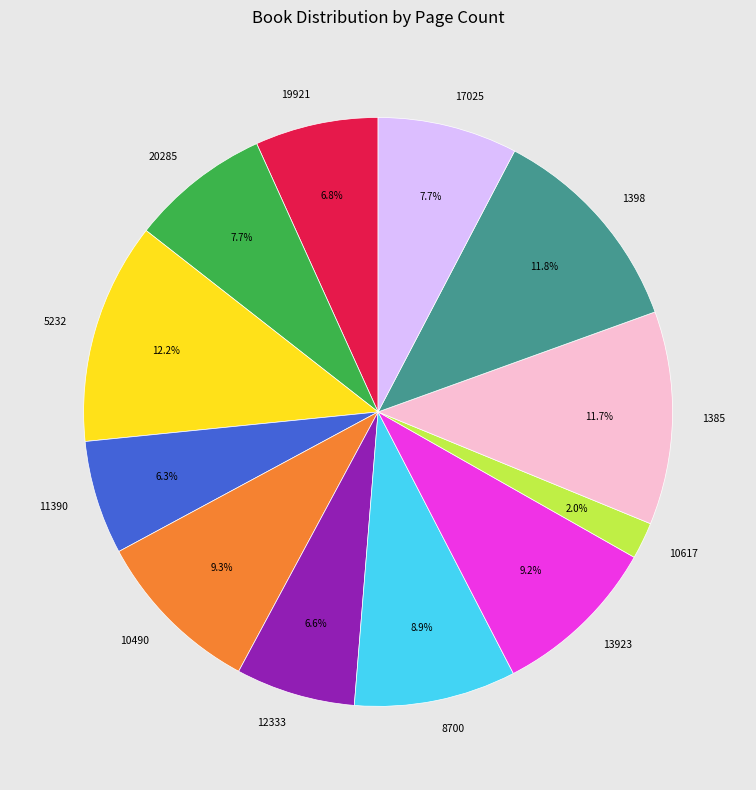

Count the number of slices in the pie.

12